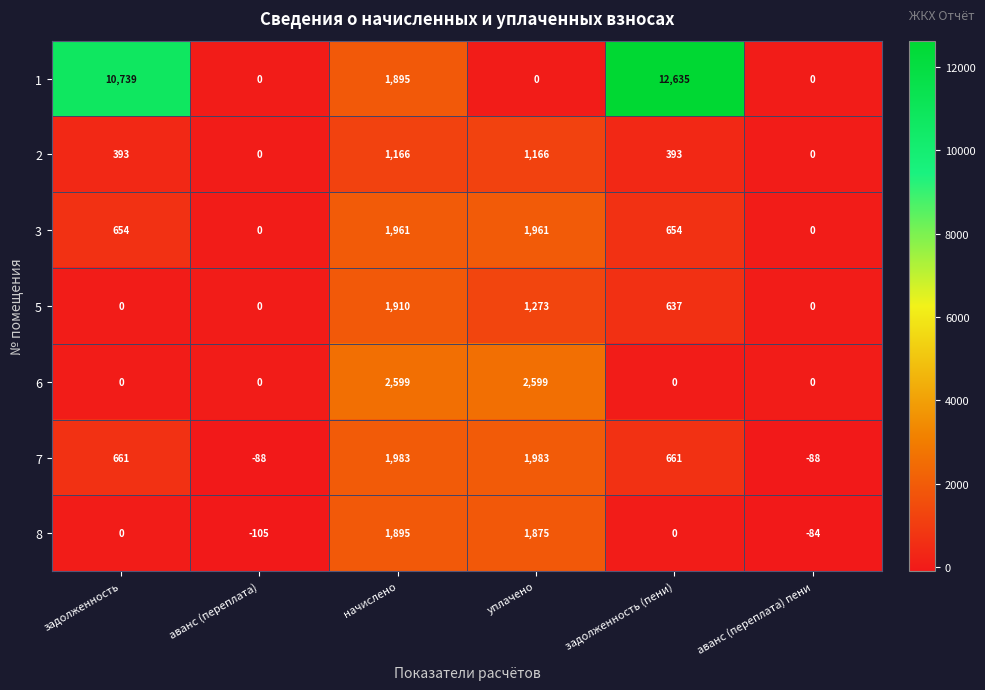

What is the sum of the 5 values at аванс (переплата) and начислено?

1910